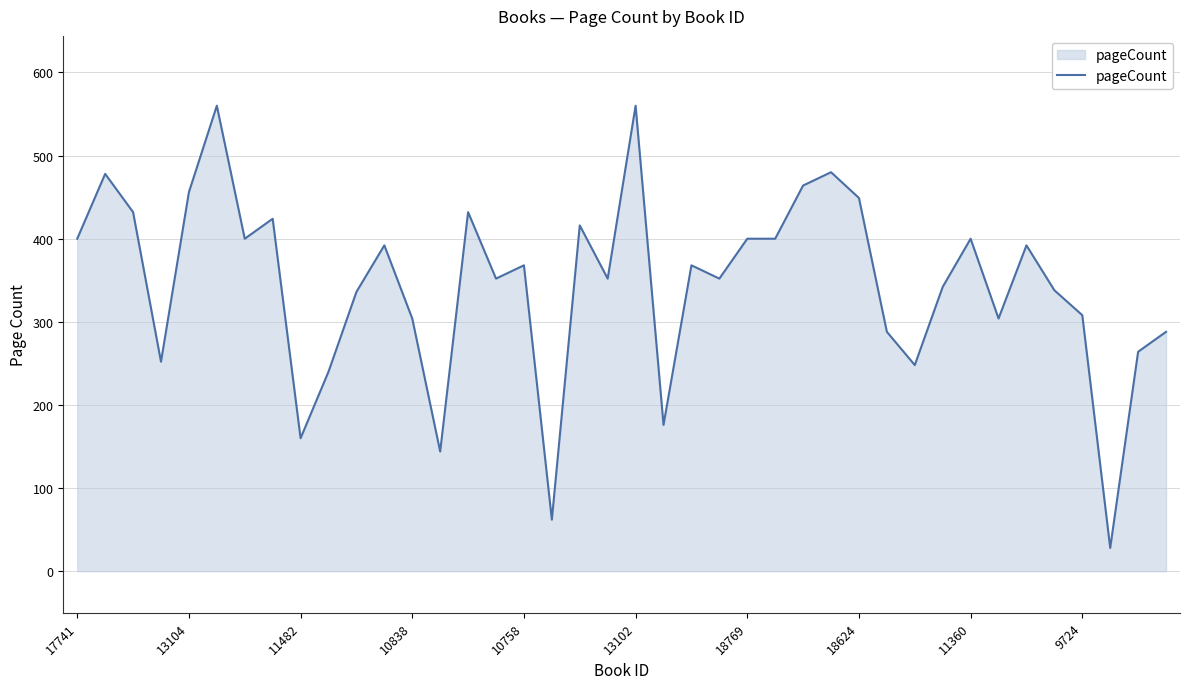

What is the difference between the maximum and minimum values?

532